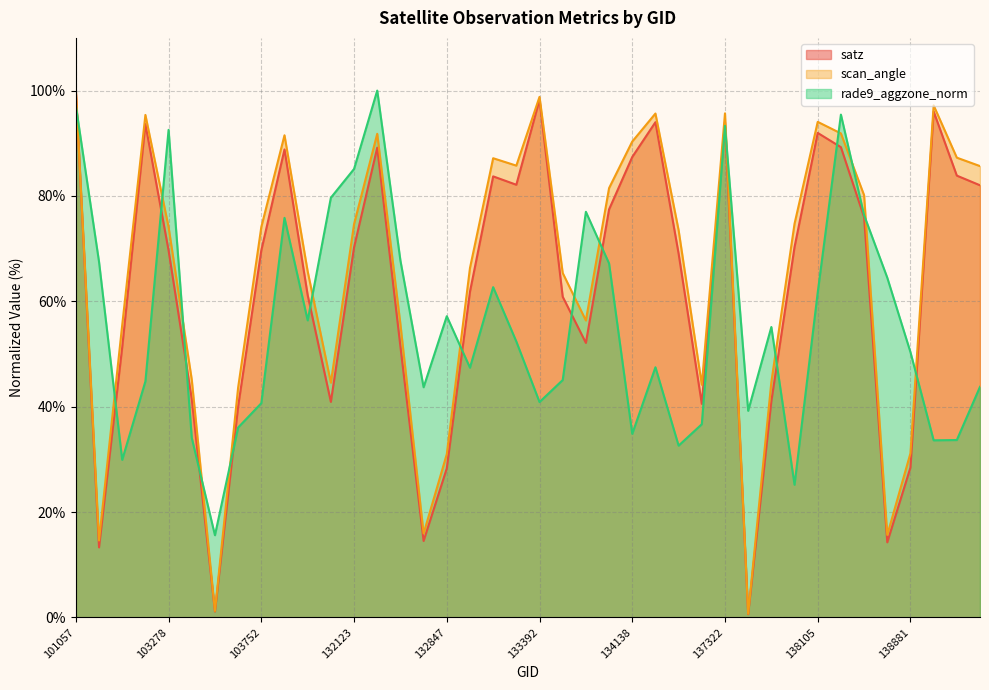

True or false: scan_angle has more than 2 interior local peaks.

True